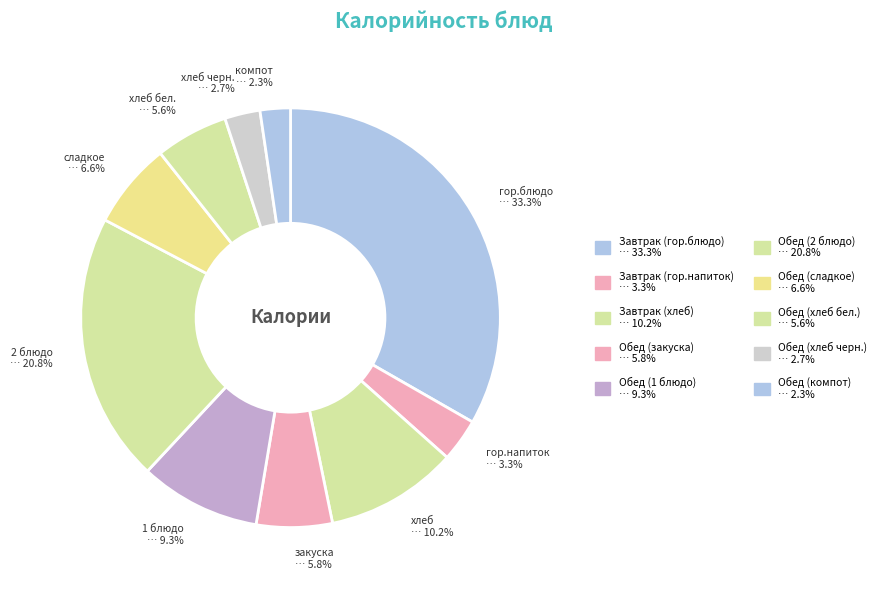

Which slice is the smallest?

Обед (компот)